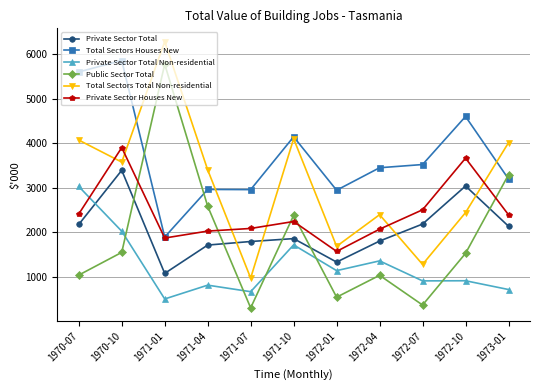

What are all the series names shown in the legend?

Private Sector Total, Total Sectors Houses New, Private Sector Total Non-residential, Public Sector Total, Total Sectors Total Non-residential, Private Sector Houses New